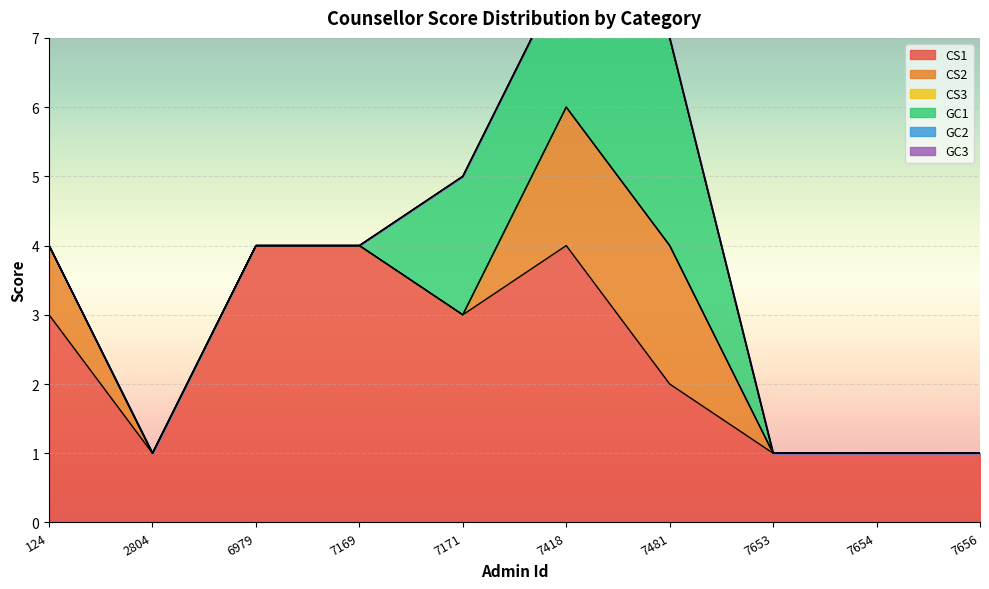

Is it true that CS1 equals 5 at 7171?

False